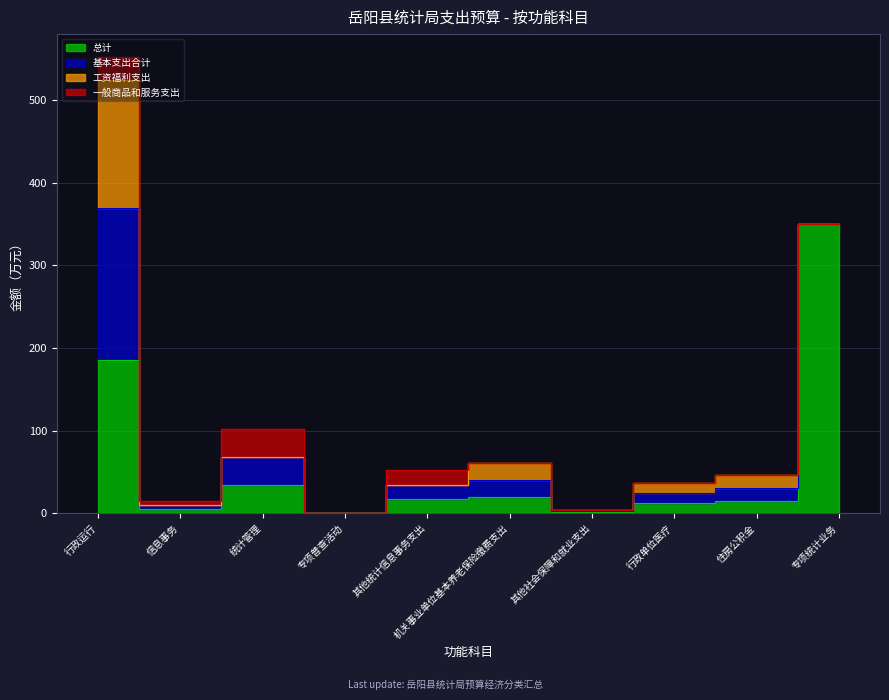

True or false: 一般商品和服务支出 has a value of 0.4 at 专项统计业务.

True